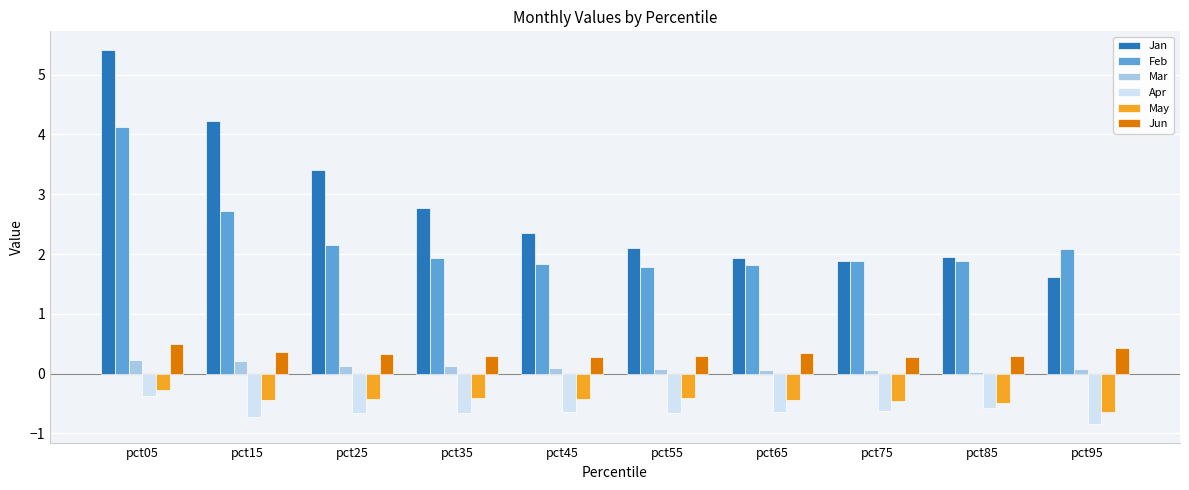

What is the average value of the Jan series?

2.8